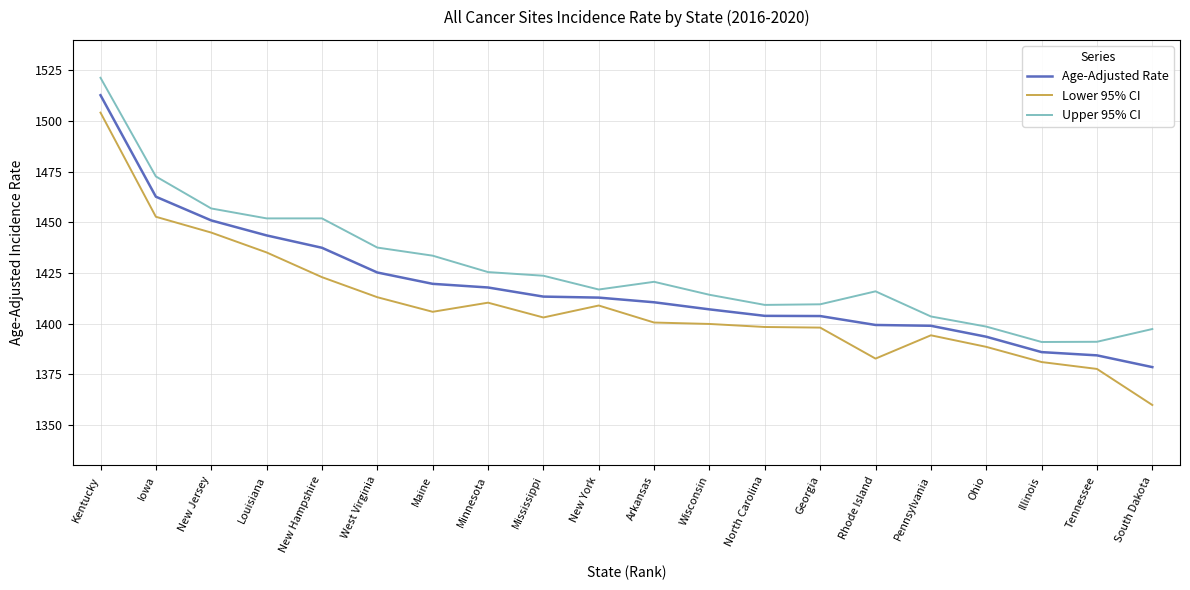

What position from the left is New Hampshire?

5